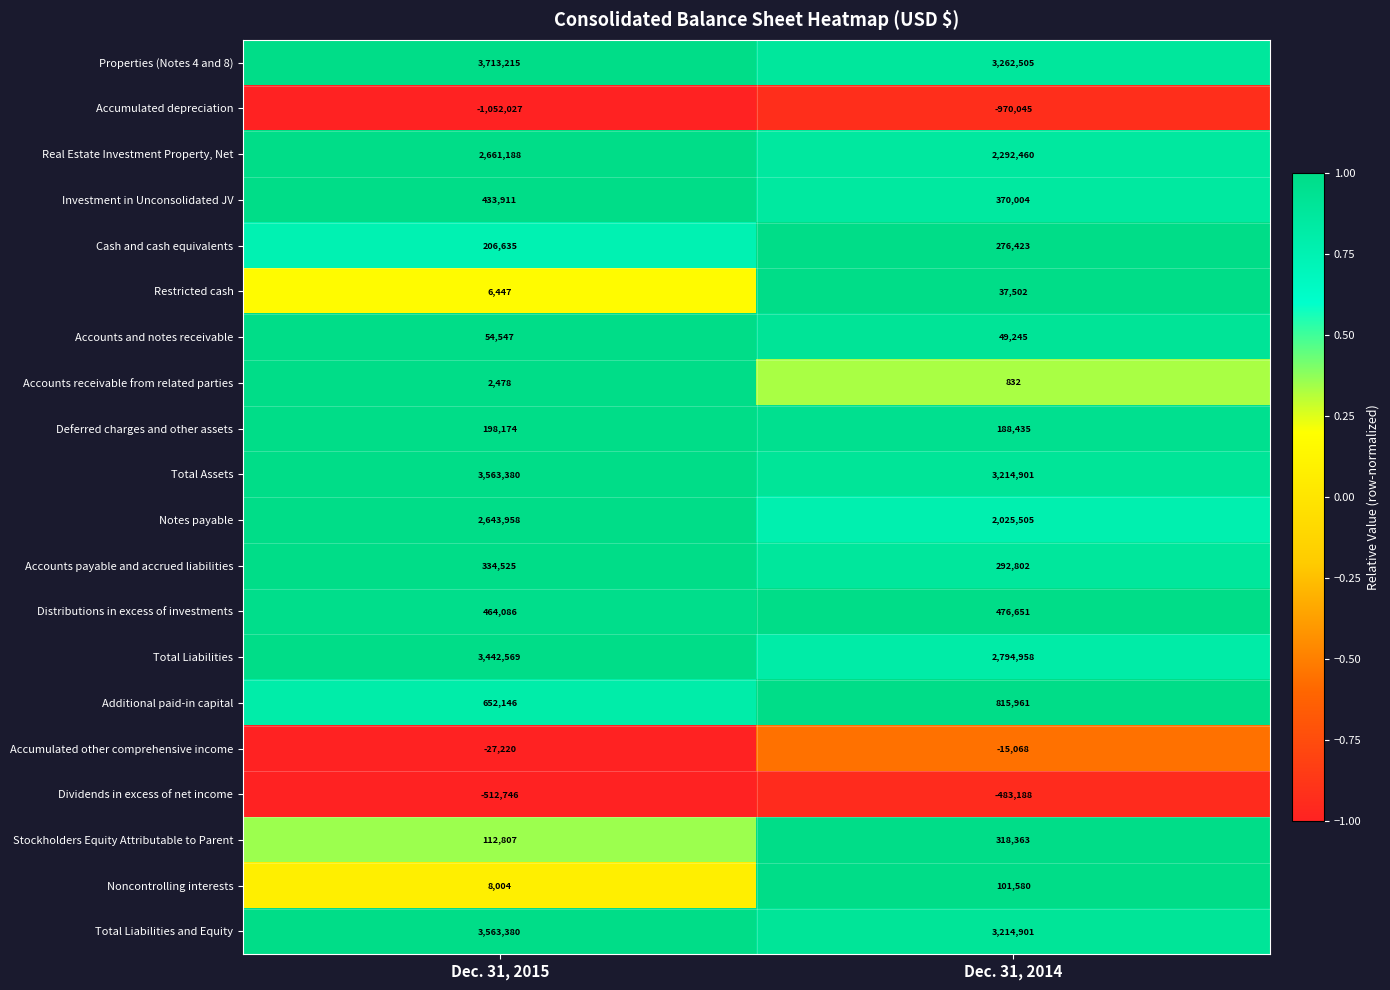

List the labels in order of Total Assets value, largest first.

Dec. 31, 2015, Dec. 31, 2014